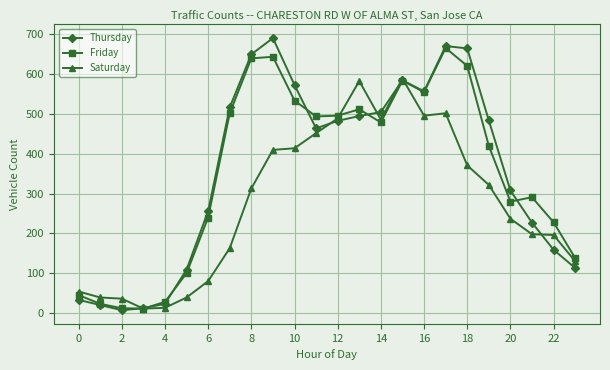

Which series has the widest spread of values?

Thursday